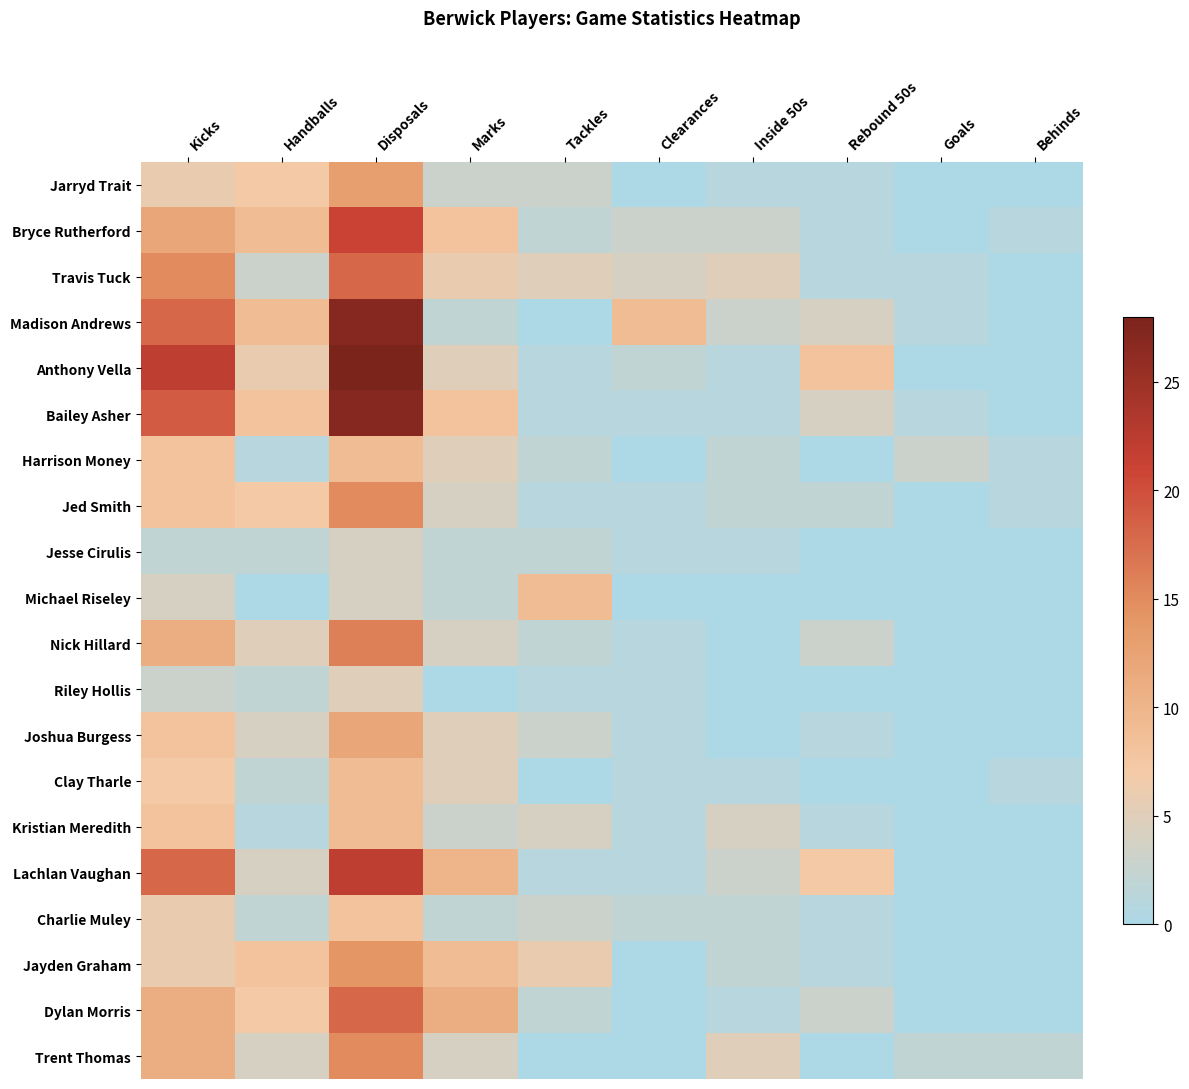

What is the total value across all series at Disposals?

294